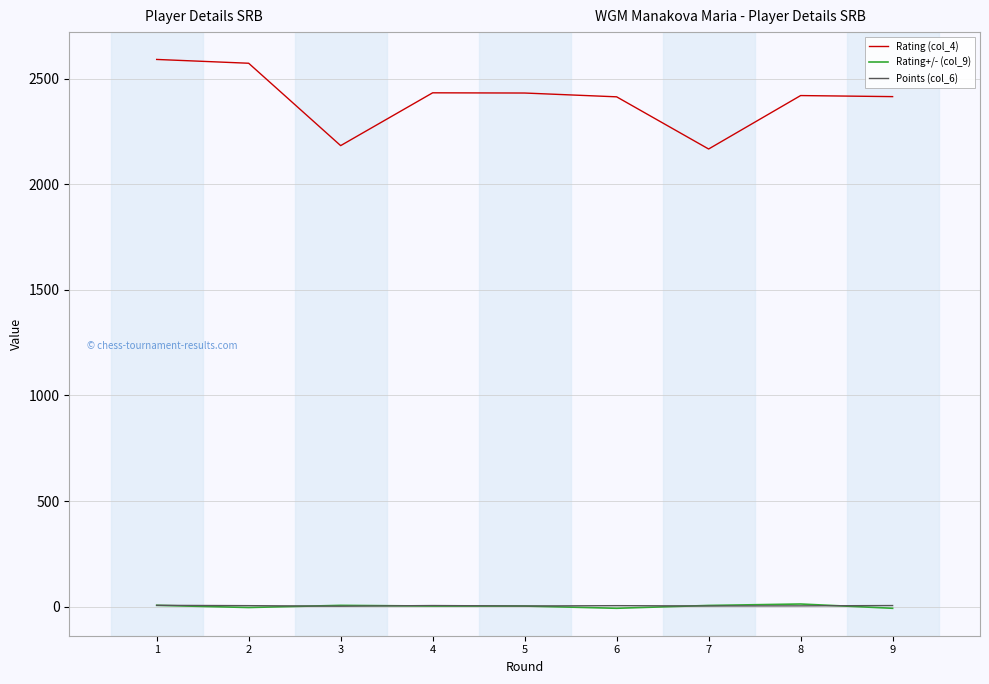

Is the value of Rating+/- (col_9) at 3 greater than the value of Rating (col_4) at 8?

No